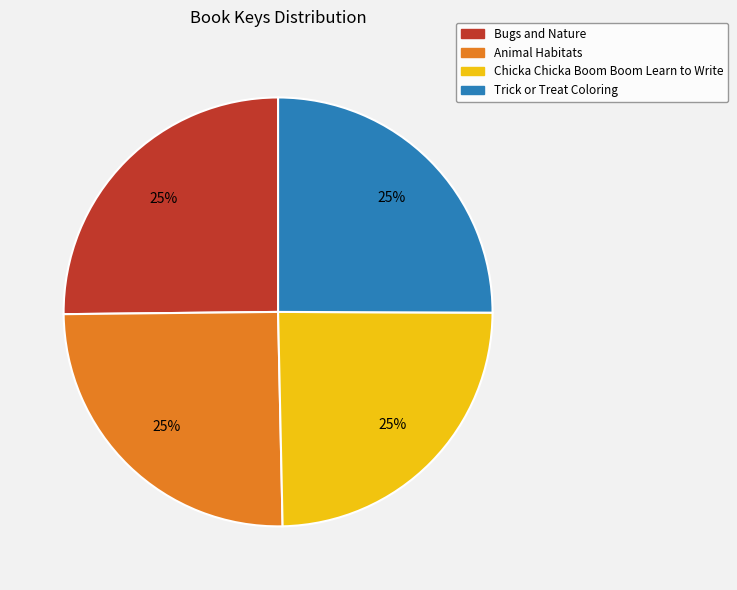

Count the number of slices in the pie.

4